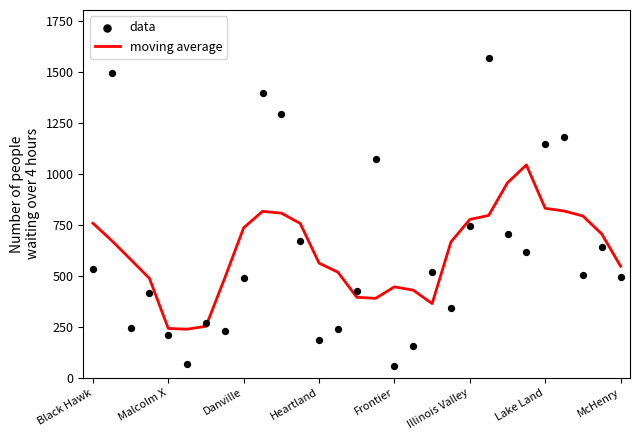

What are all the series names shown in the legend?

moving average, data